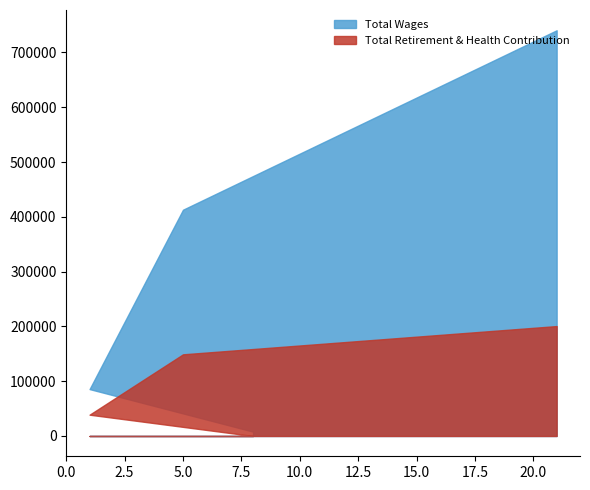

What is the maximum value shown in the chart?

740500